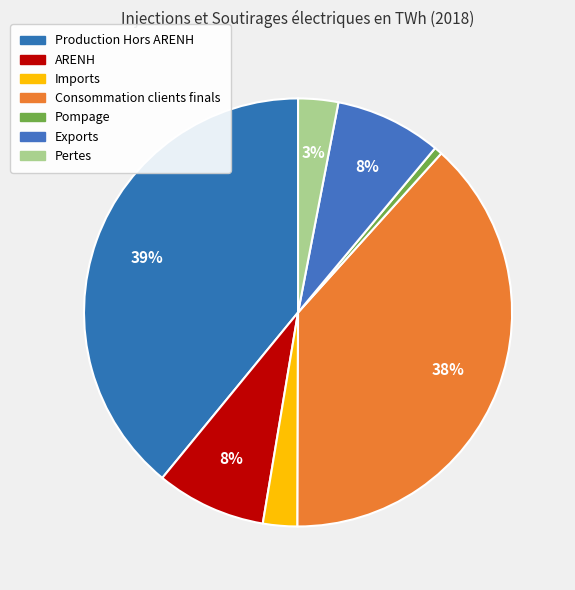

Which slice is the largest?

Production Hors ARENH